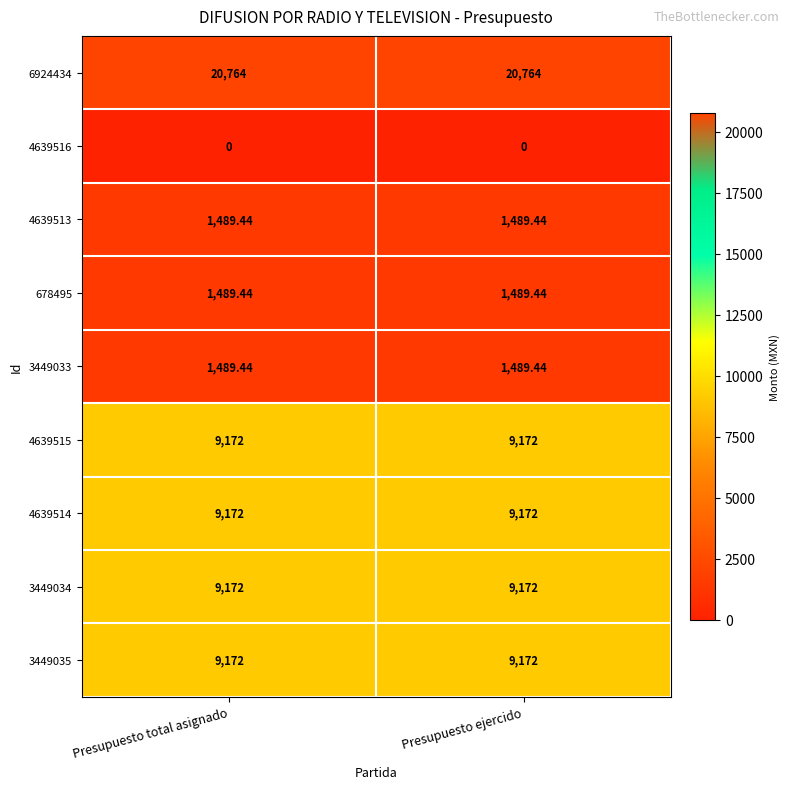

At how many categories does at least one series exceed 18713?

2